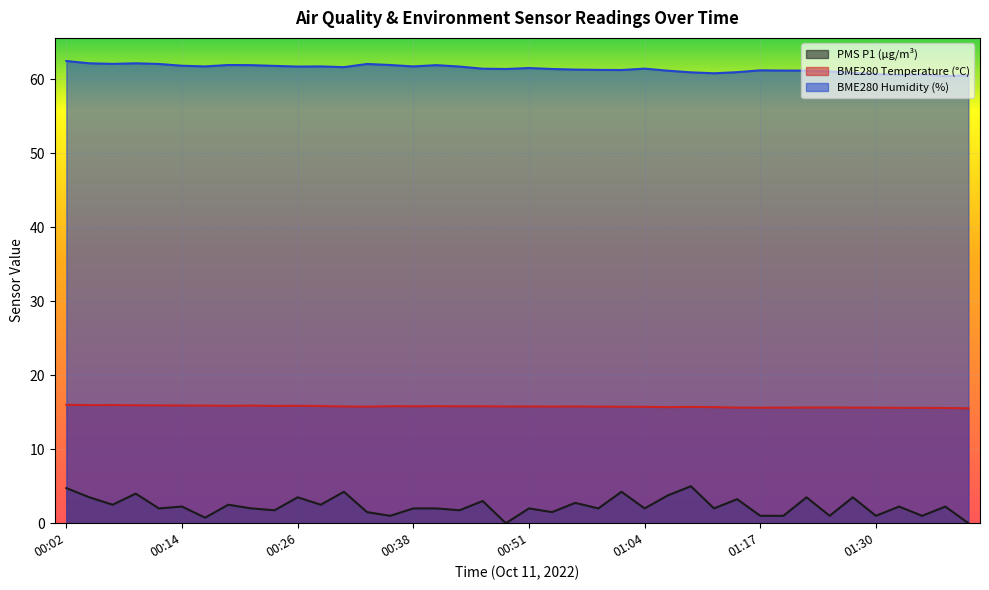

True or false: BME280_humidity has a value of 62.5 at 00:02.

True